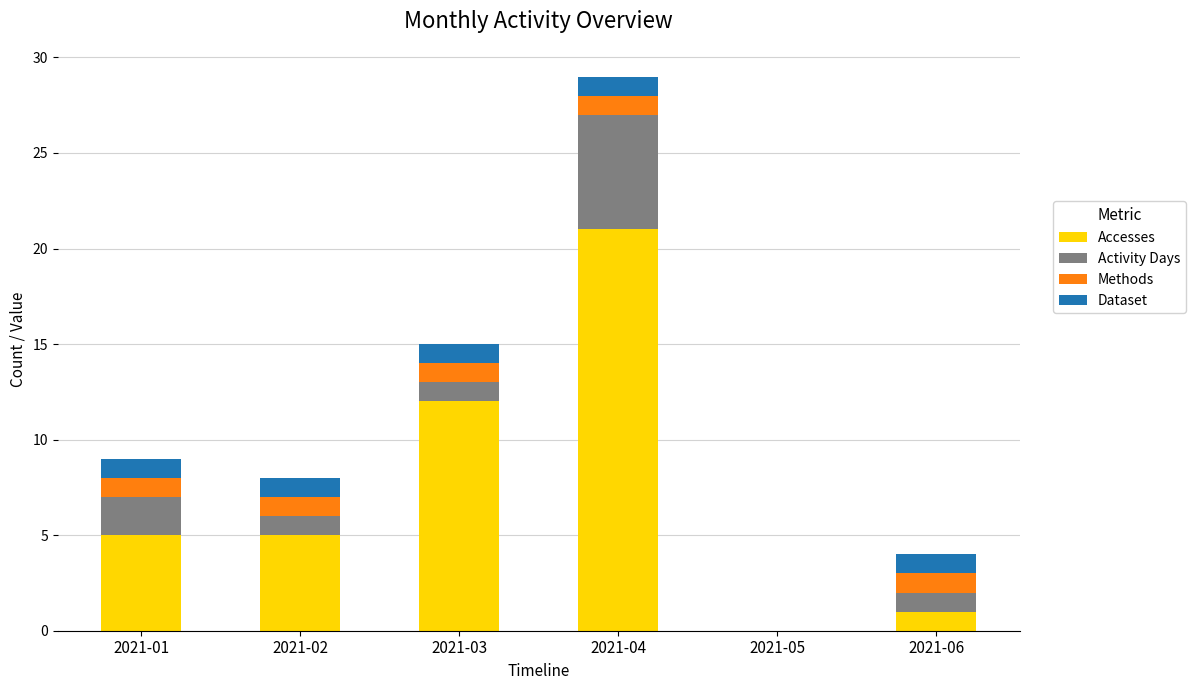

Reading left to right, what are the values for Accesses?

2021-01=5	2021-02=5	2021-03=12	2021-04=21	2021-05=0	2021-06=1